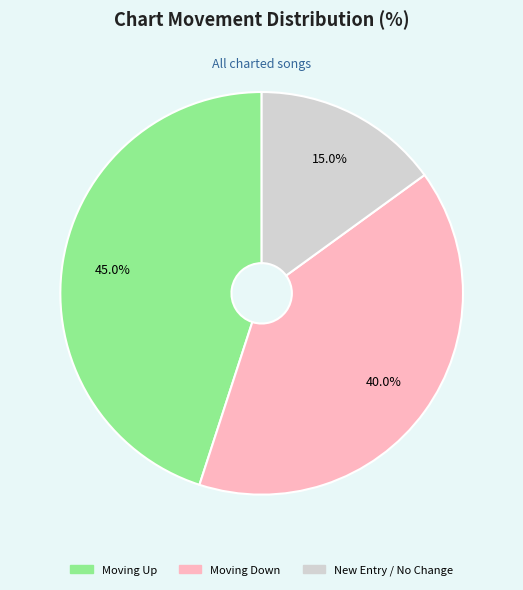

Is there any slice that represents more than half of the pie?

No